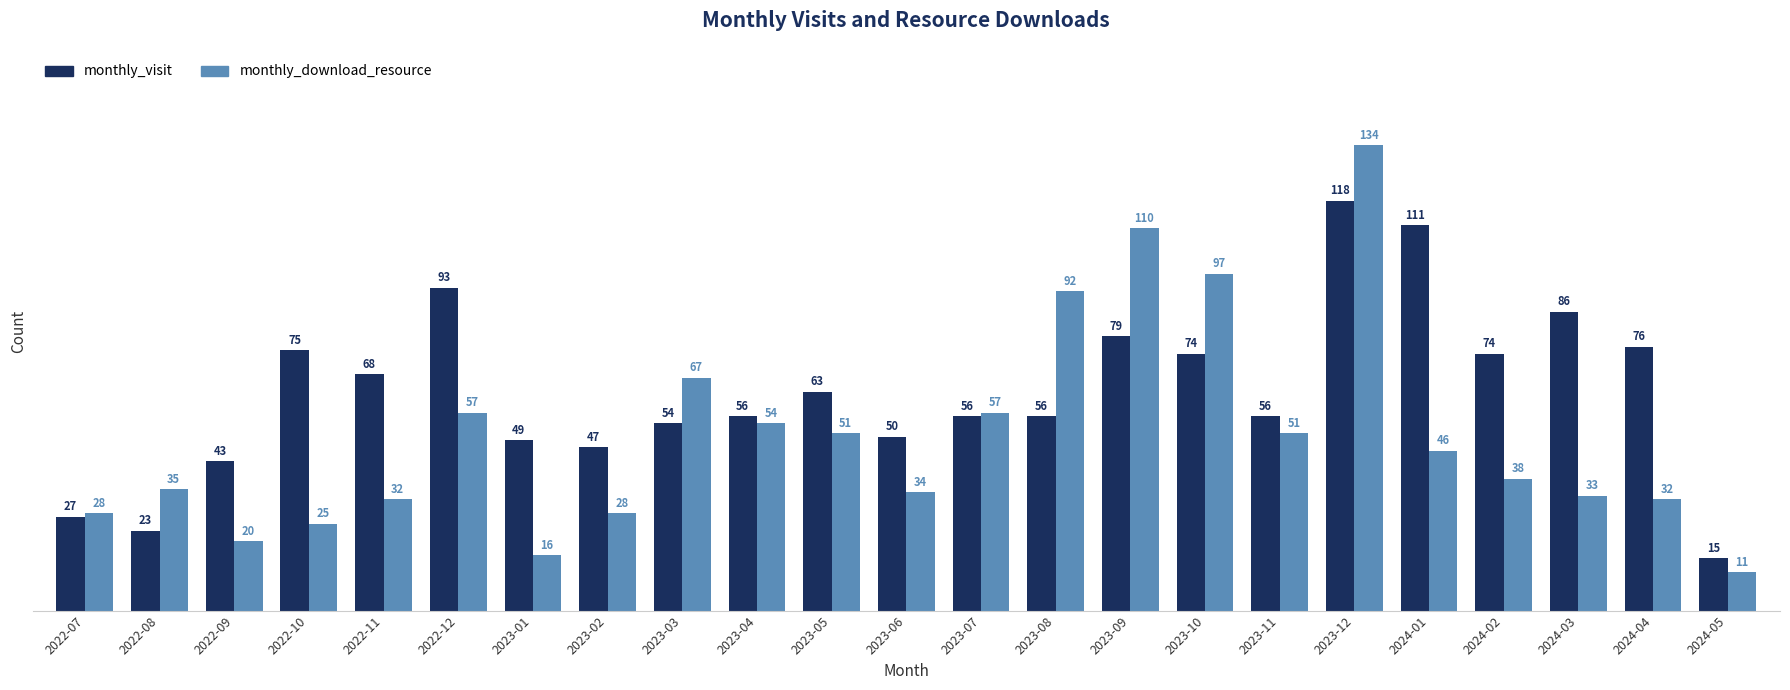

List the series in order of their peak value, lowest first.

monthly_visit, monthly_download_resource